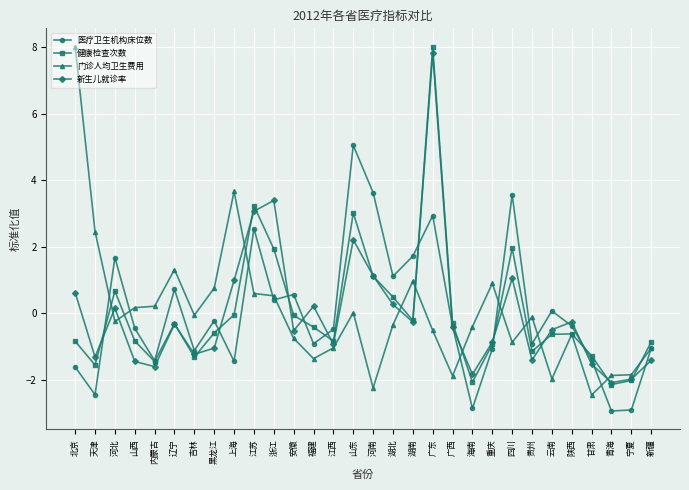

True or false: 健康检查次数 has a value of 3.0 at 山东.

True